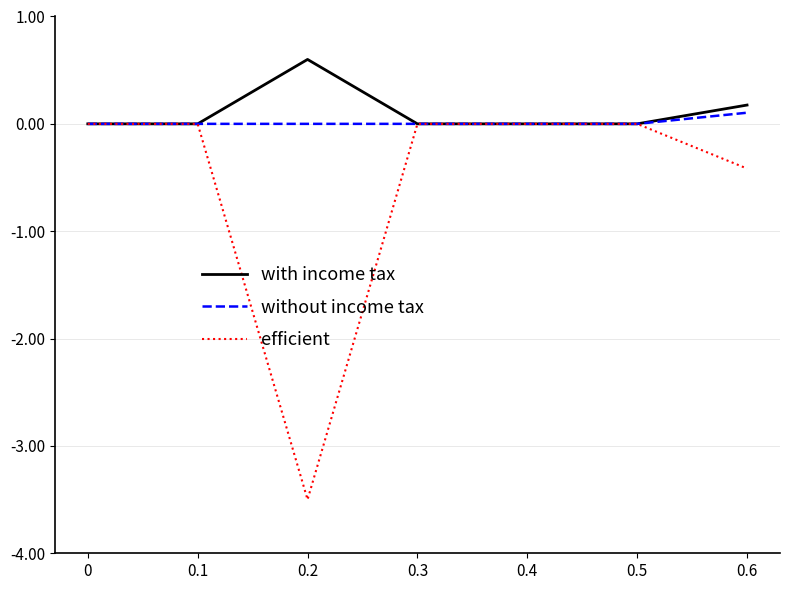

What are all the series names shown in the legend?

with income tax, without income tax, efficient